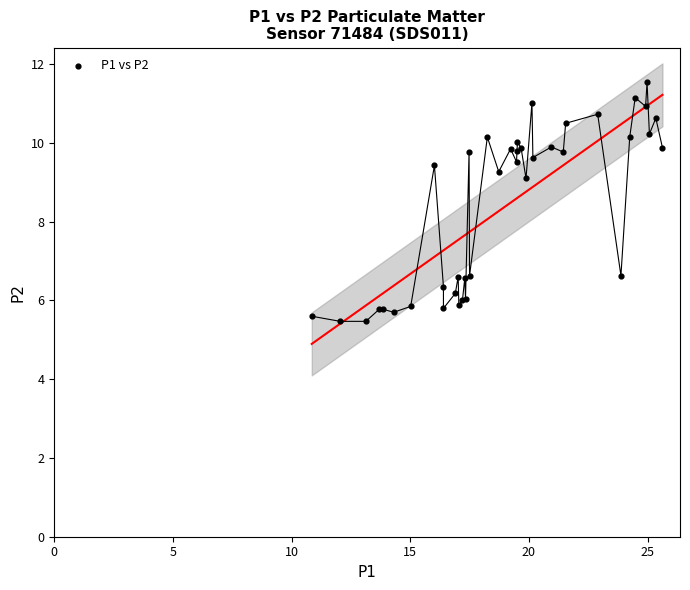

What Y value in the scatter plot is closest to 8?

9.1